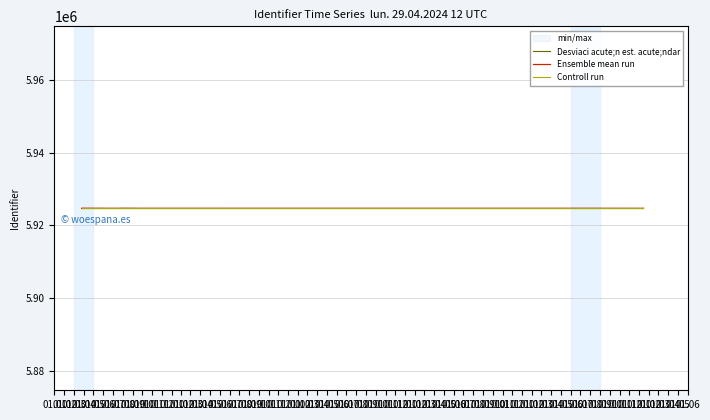

At which label does Desviaci acute;n est. acute;ndar reach its peak?

01.01